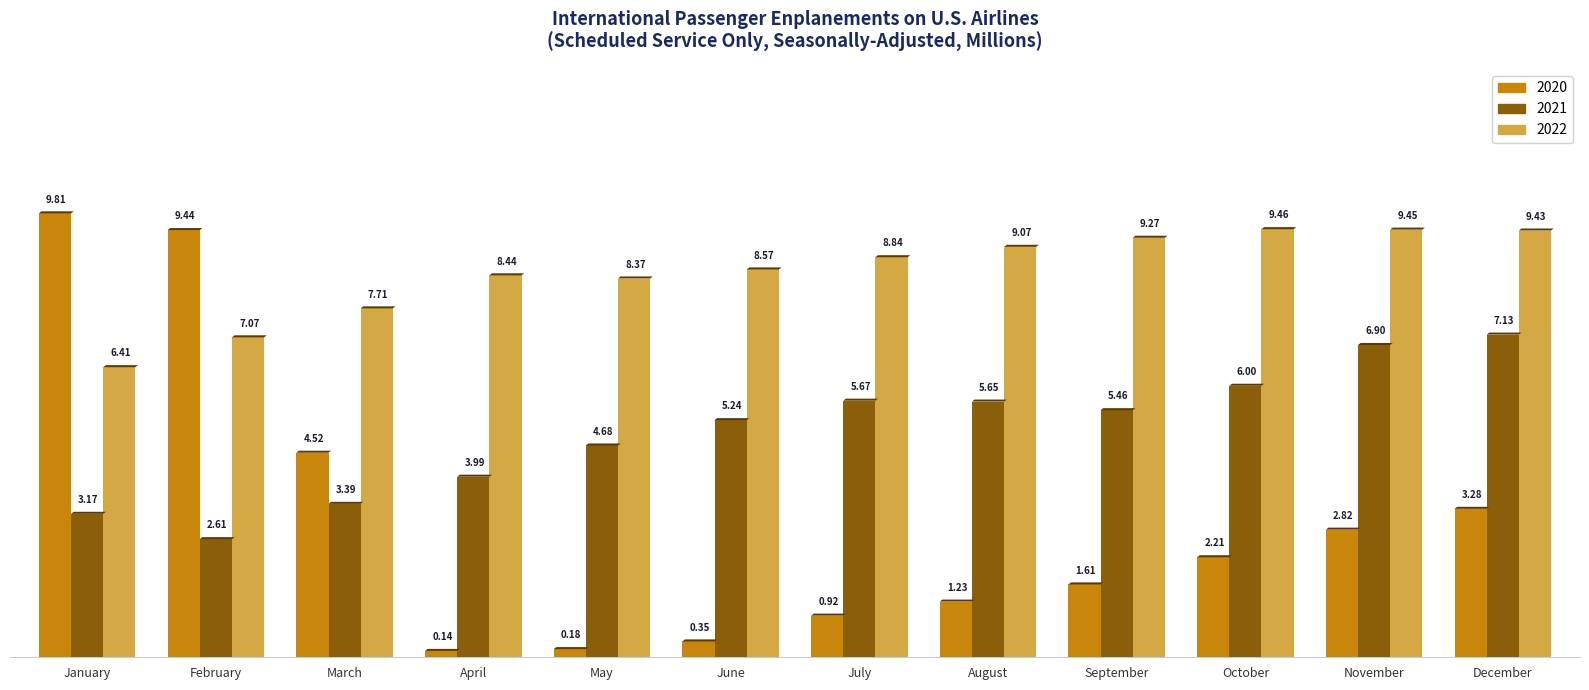

Are the bars grouped side by side (vs. stacked)?

Yes